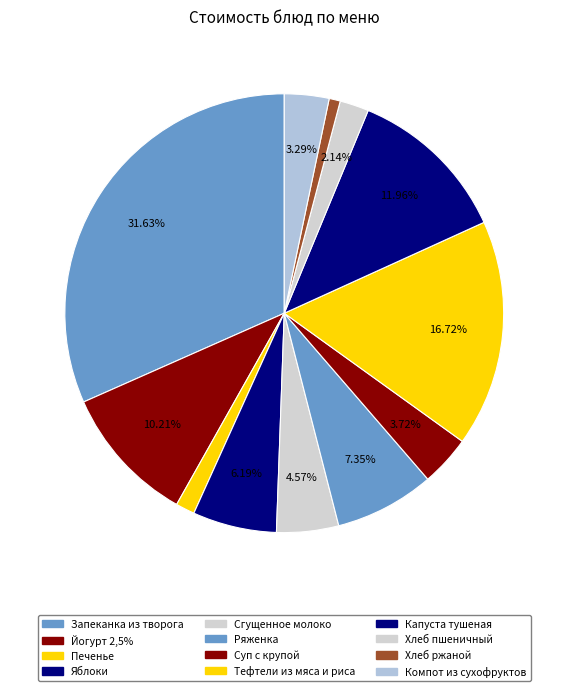

How many slices are in this pie chart?

12